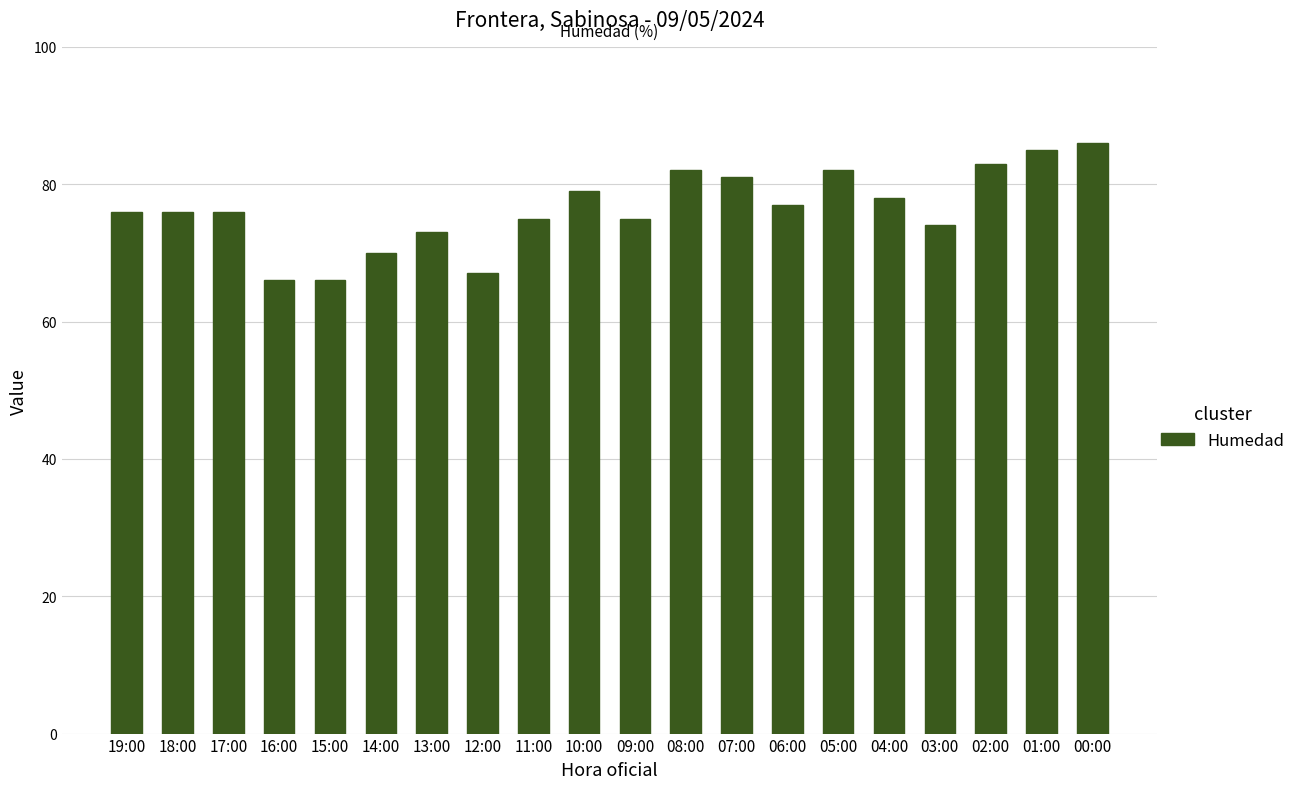

What is the sum of all values?

1527